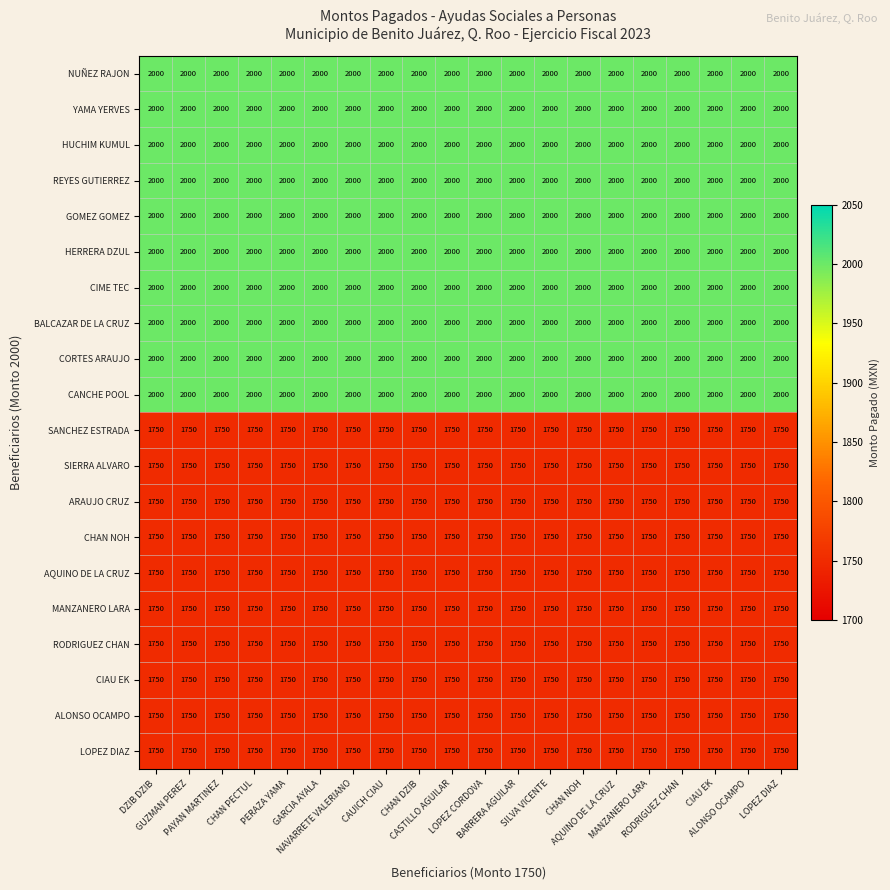

What is the total value across all series at PAYAN MARTINEZ?

37500